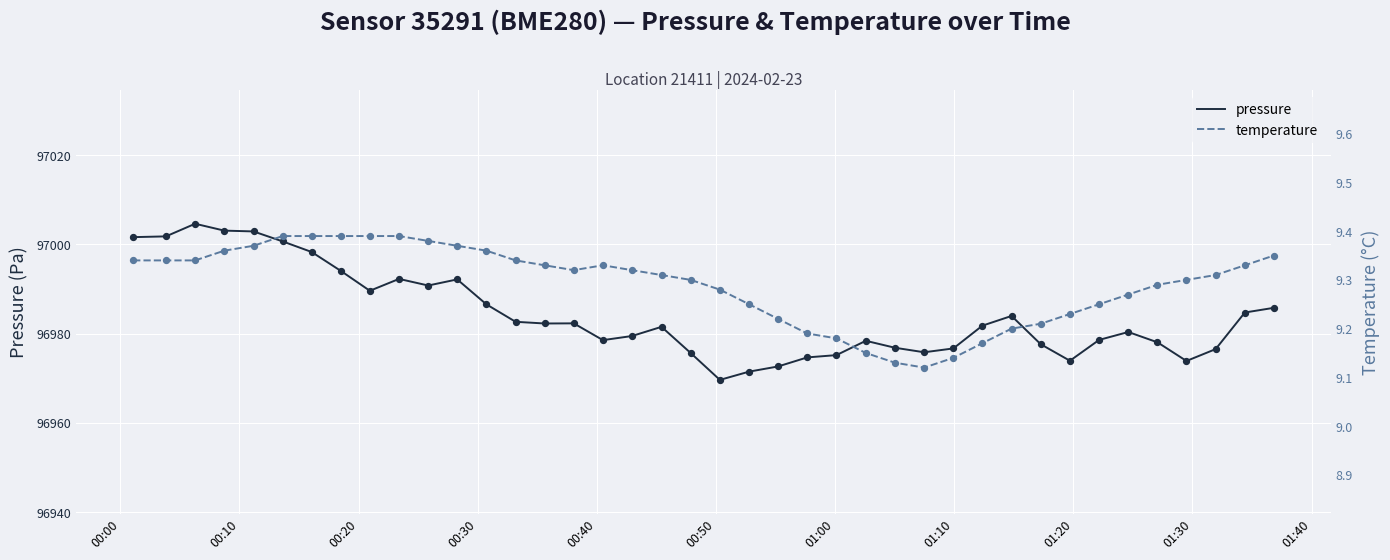

Which series contains the highest Y value?

pressure